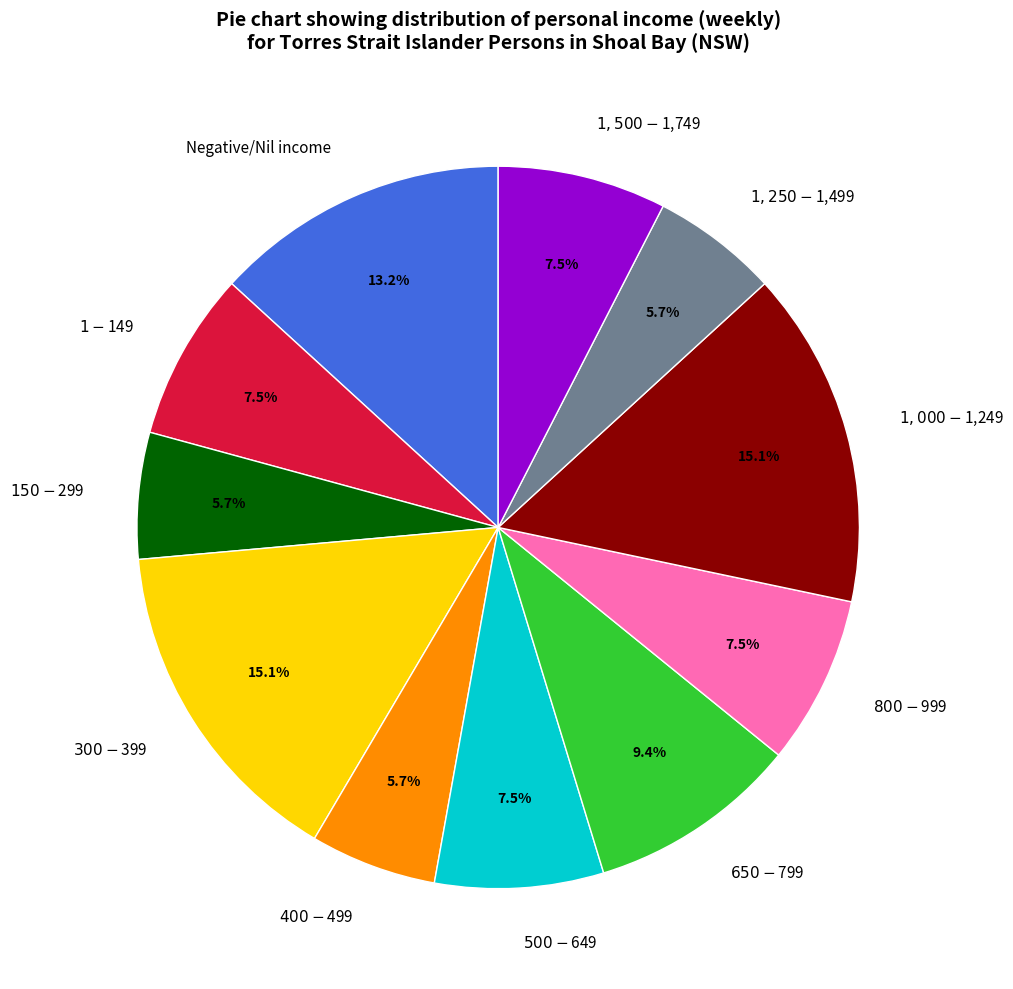

How much of the chart is everything except $150-$299?

94.3%